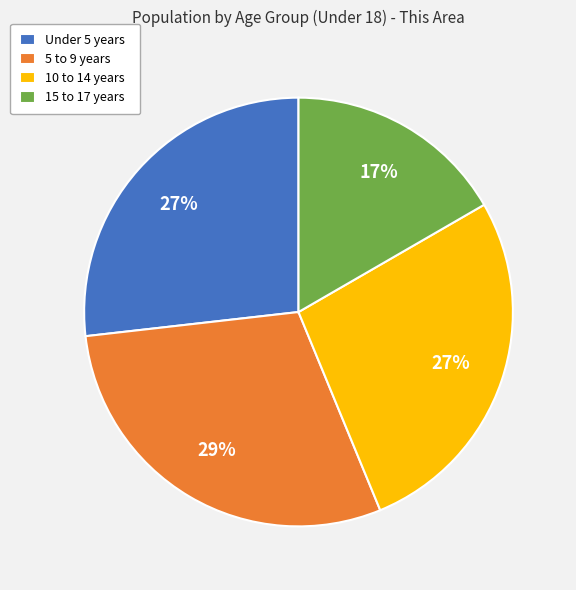

What percentage is the 5 to 9 years slice, to the nearest percent?

29%